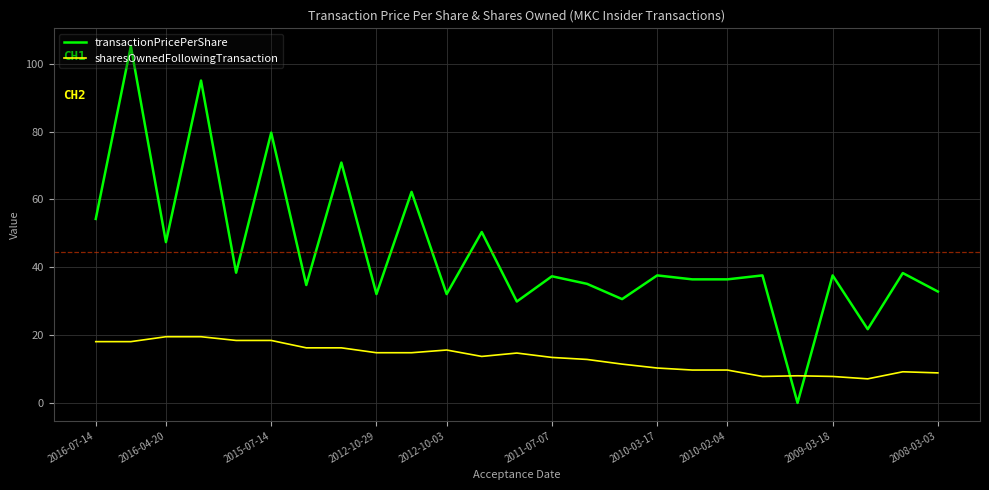

Which series has the largest total across all categories?

transactionPricePerShare